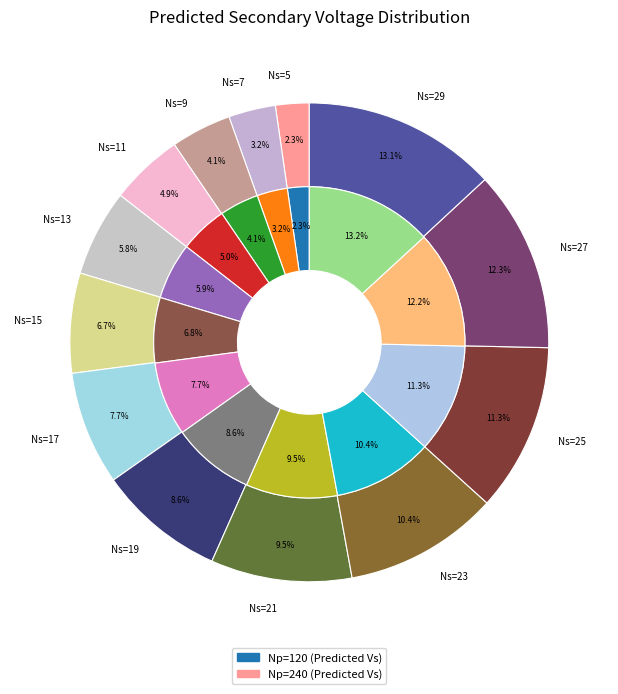

Is Ns=7 the majority of the pie?

No